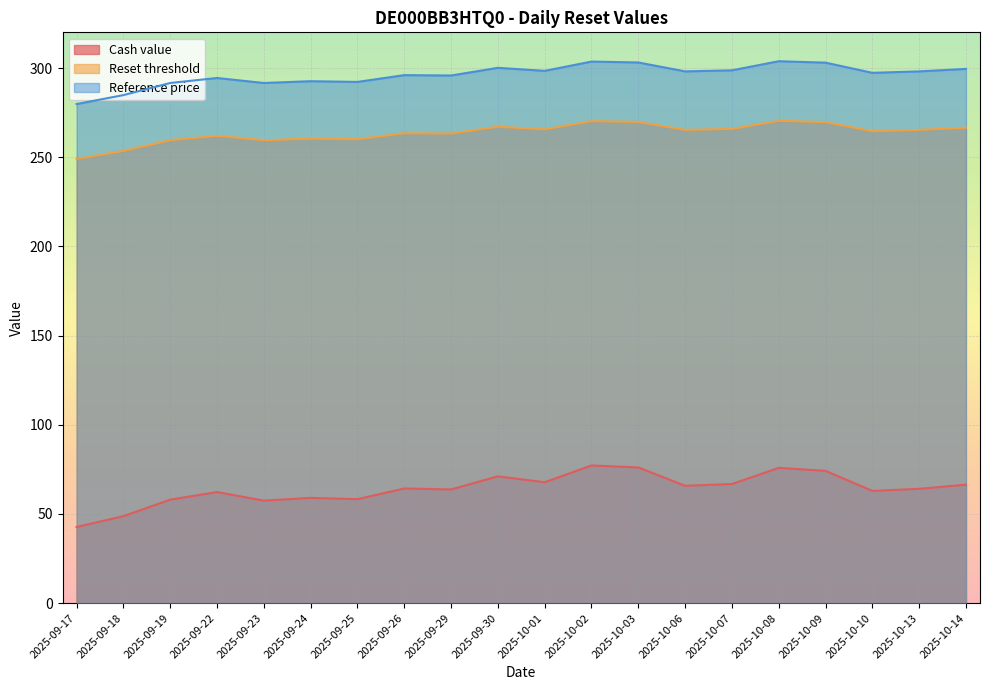

At which label does Cash value reach its peak?

2025-10-02